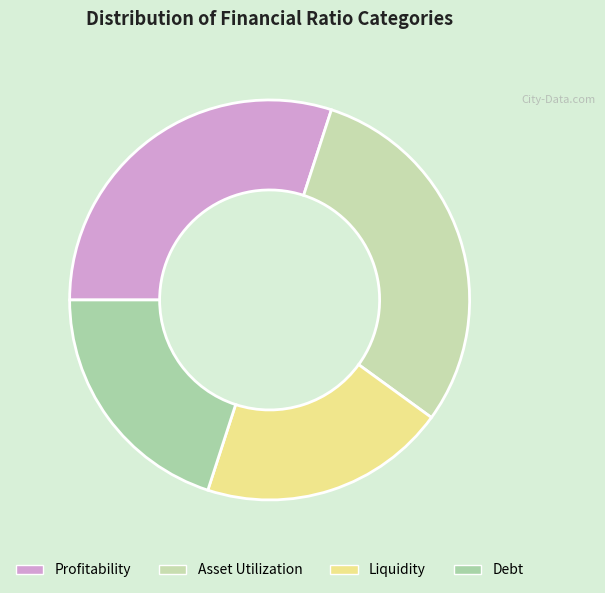

Which category has the smallest portion of the pie?

Liquidity